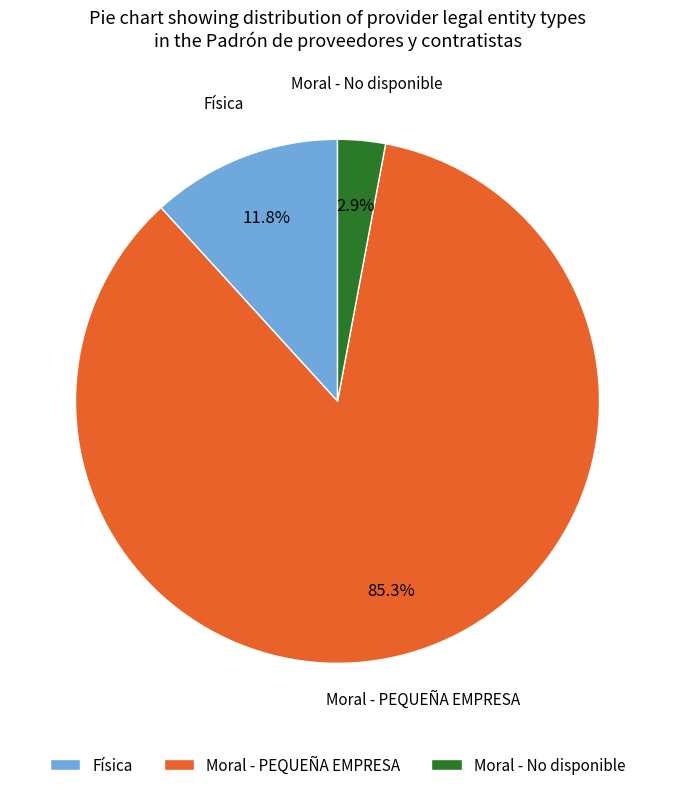

Between Moral - PEQUEÑA EMPRESA and Moral - No disponible, which is larger?

Moral - PEQUEÑA EMPRESA